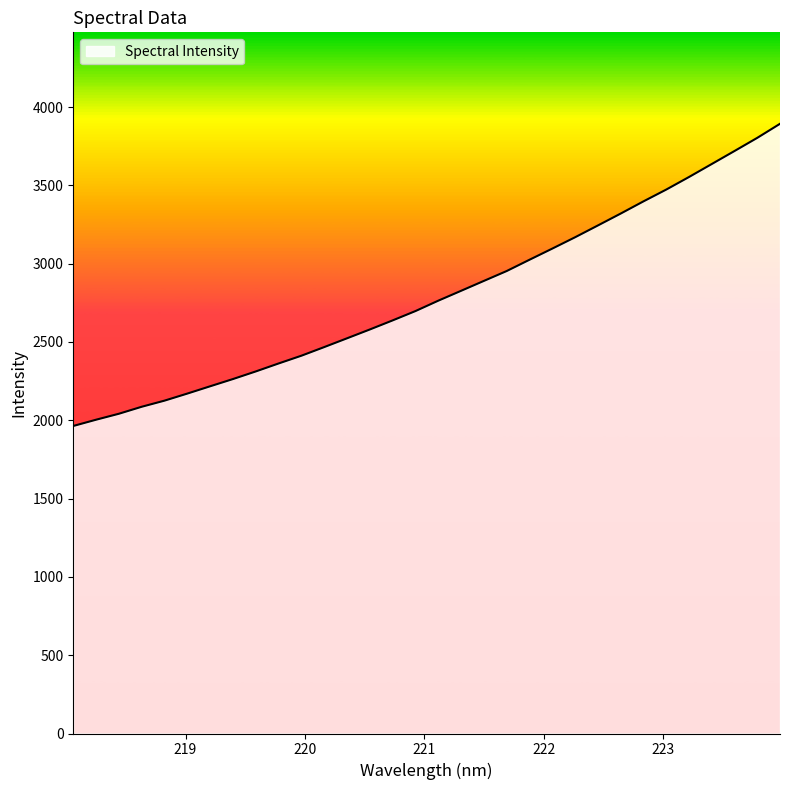

What is the average value?

2800.7